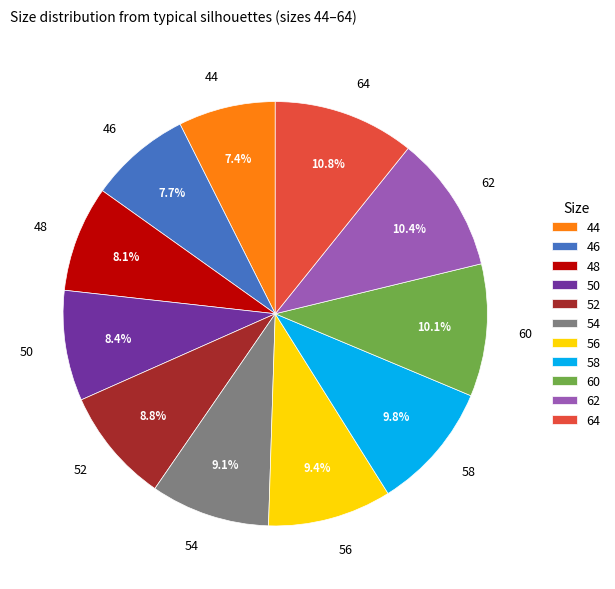

True or false: 46 accounts for 8% of the total.

True